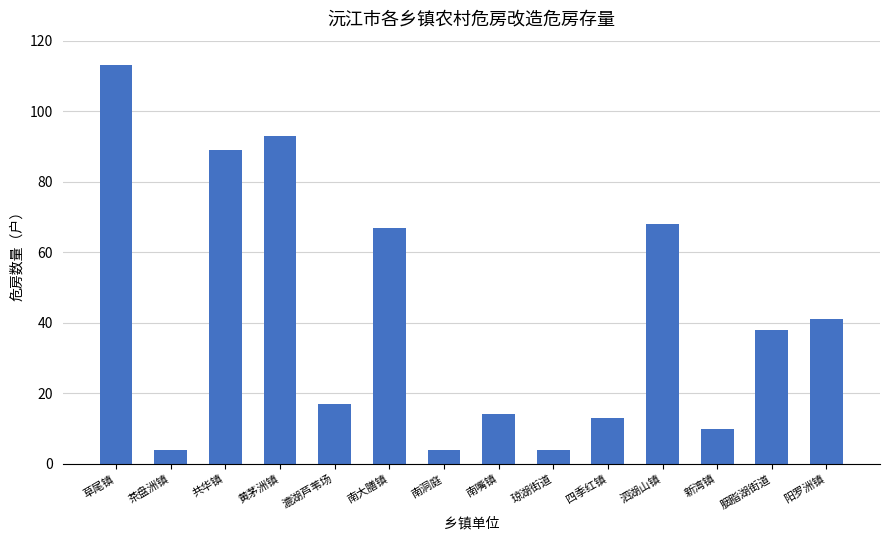

Which label corresponds to the largest value in the chart?

草尾镇